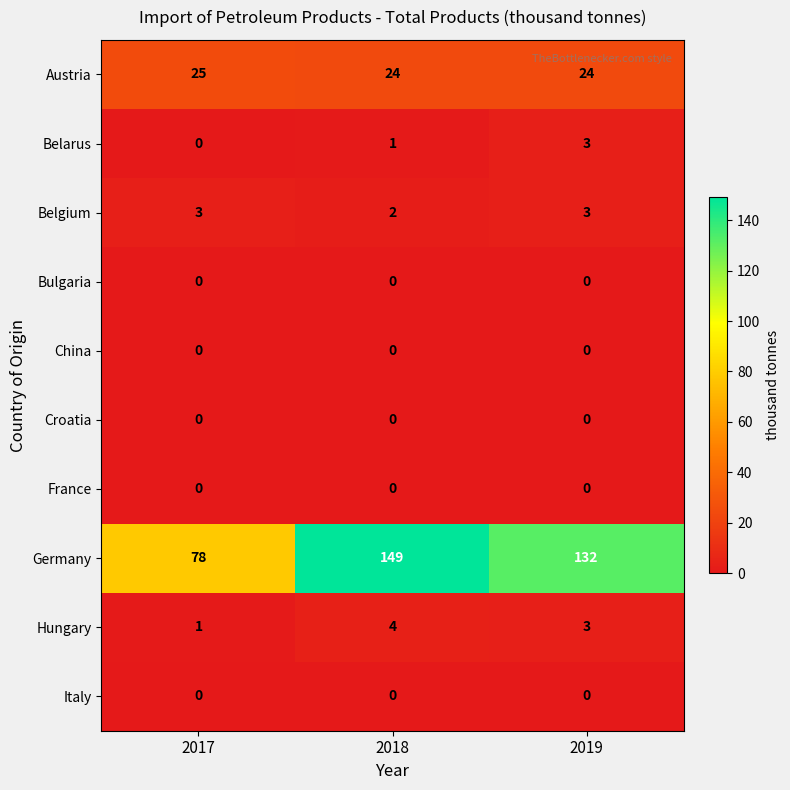

What value does the Belgium series have at 2017?

3